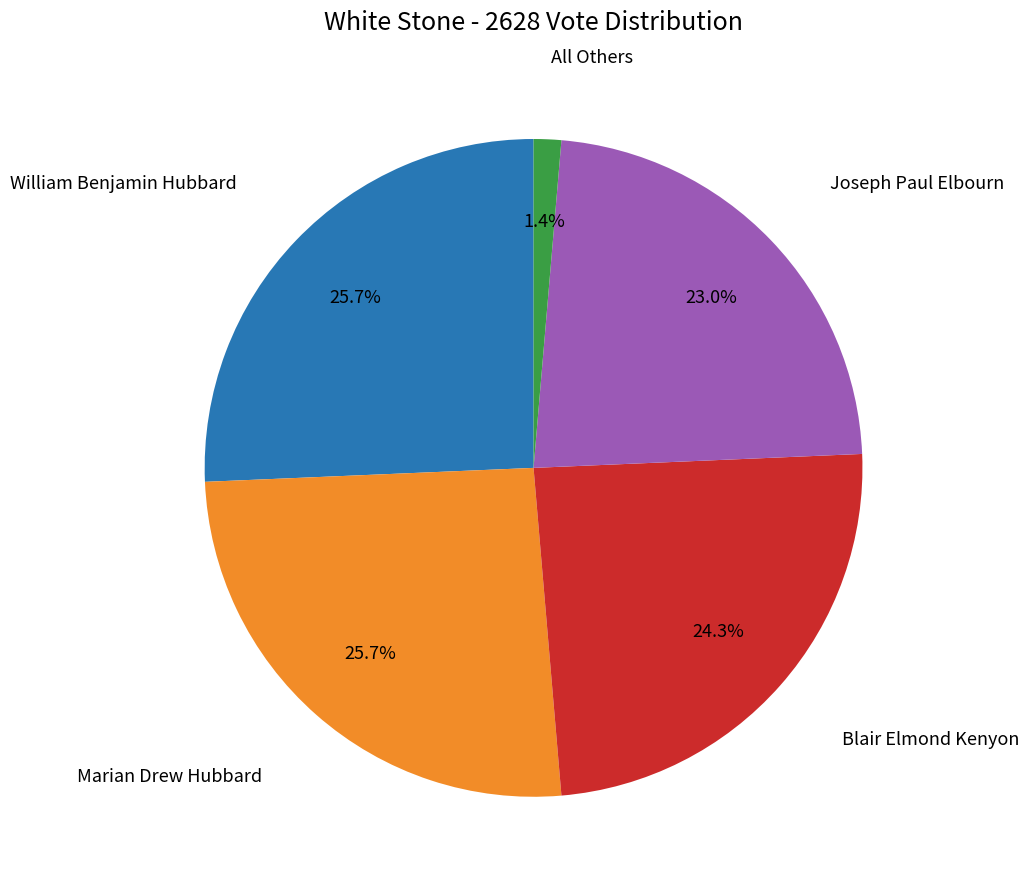

What is the smallest slice in the pie chart?

All Others